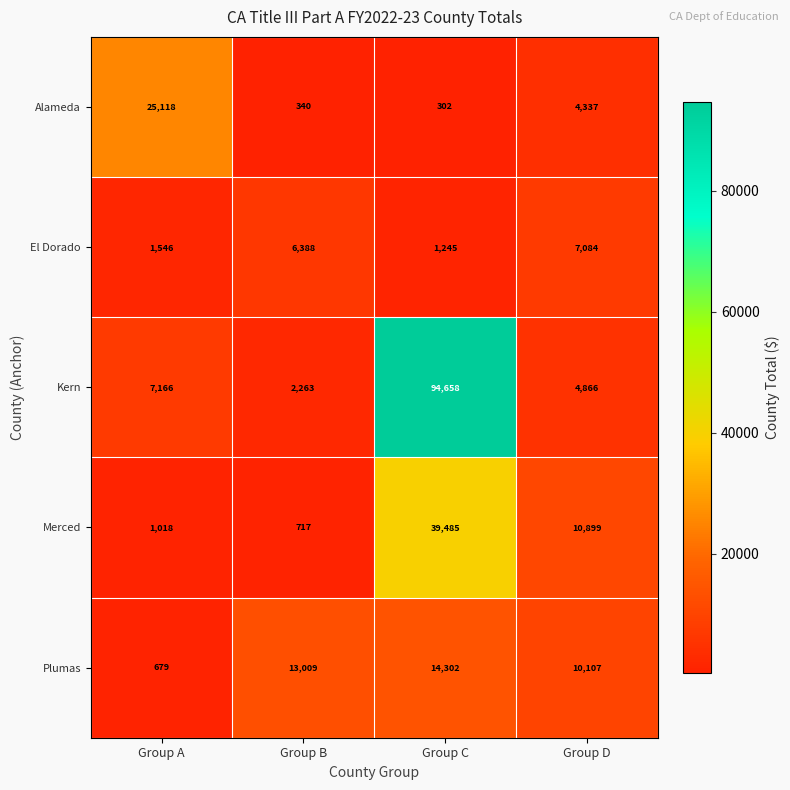

Between Group B and Group D, which series saw the biggest shift?

Merced